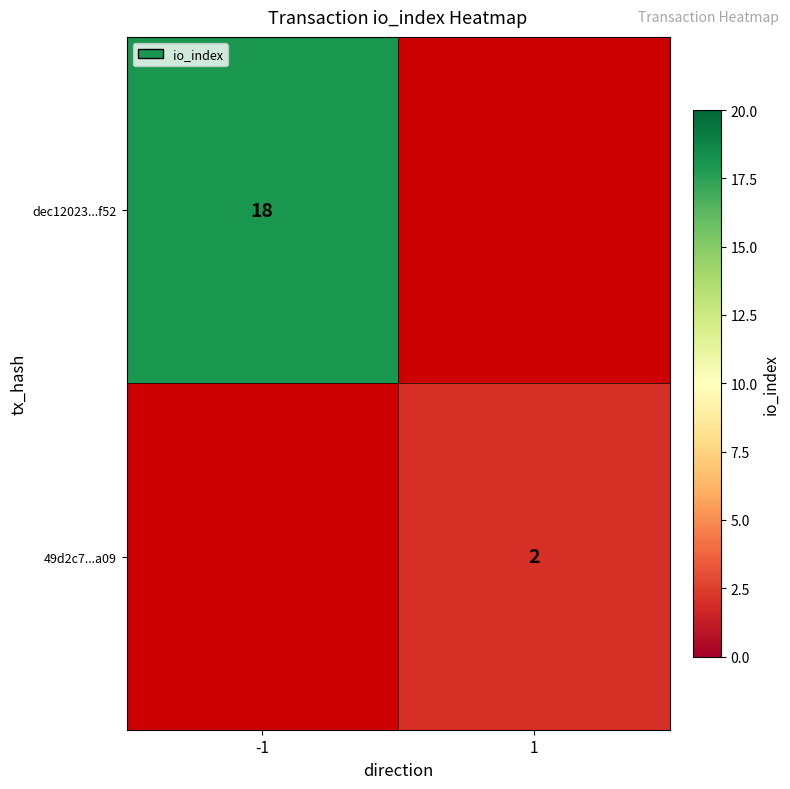

Is it true that dec12023...f52 equals 31 at -1?

False